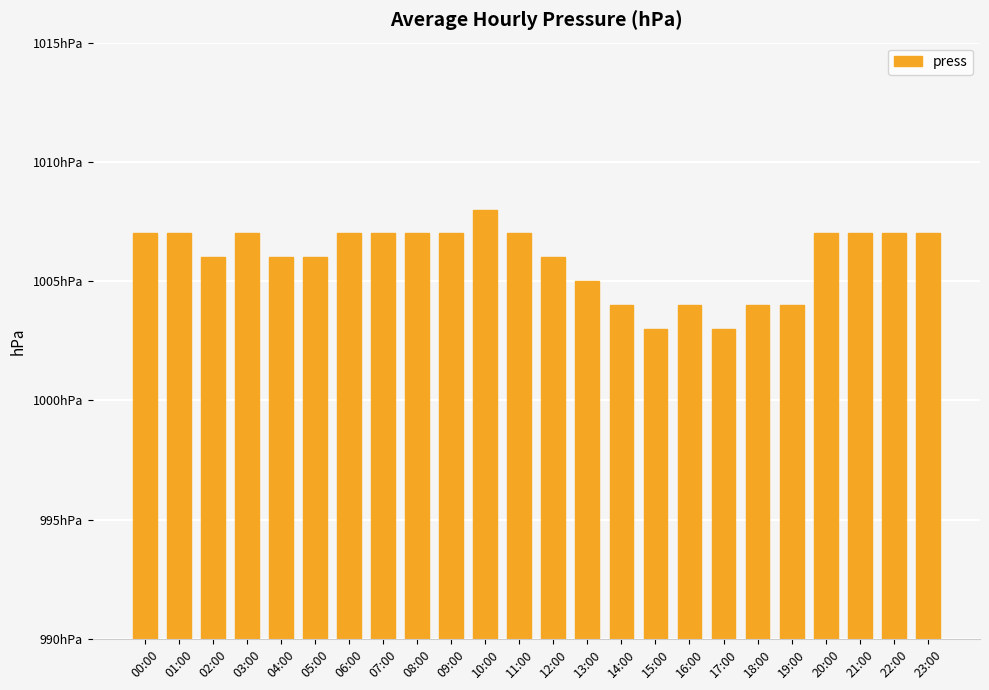

Does the chart contain any negative values?

No